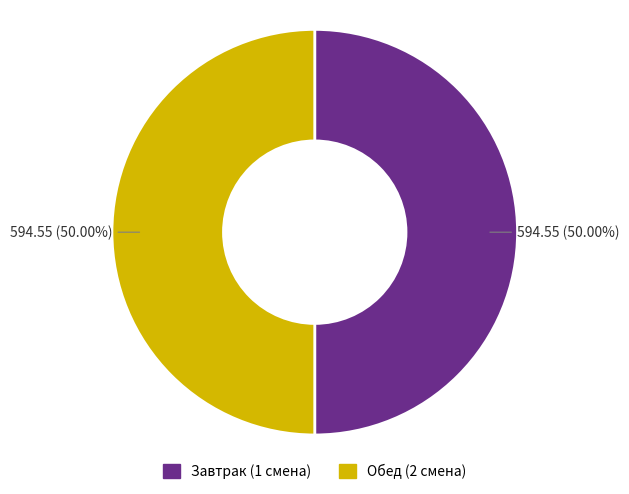

How many slices are in this pie chart?

2